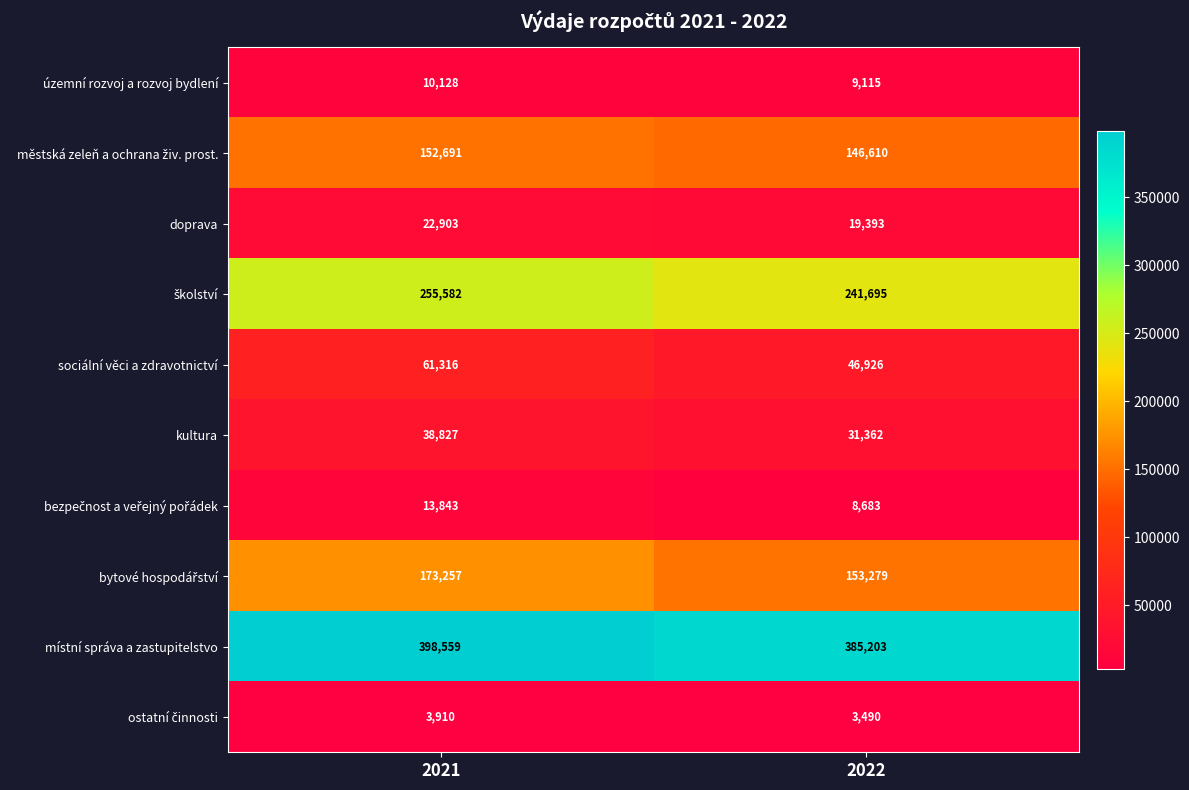

Which series has the largest total across all categories?

místní správa a zastupitelstvo